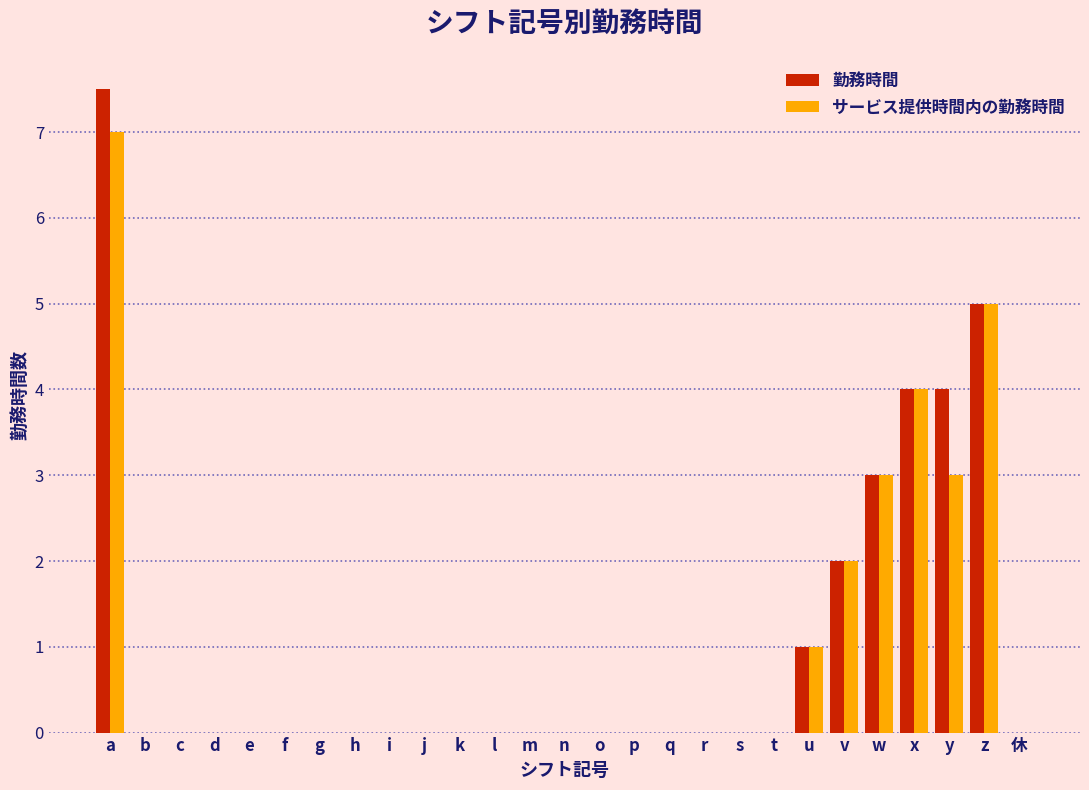

What is the greatest value displayed?

7.5